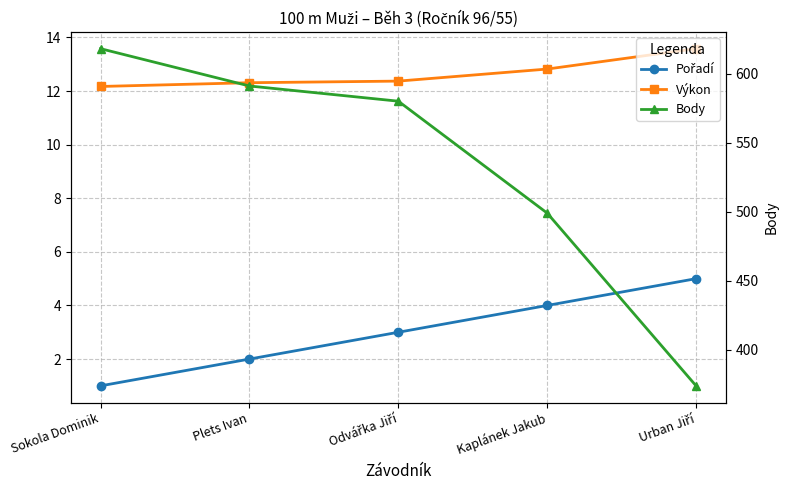

What is the minimum value shown in the chart?

1.0